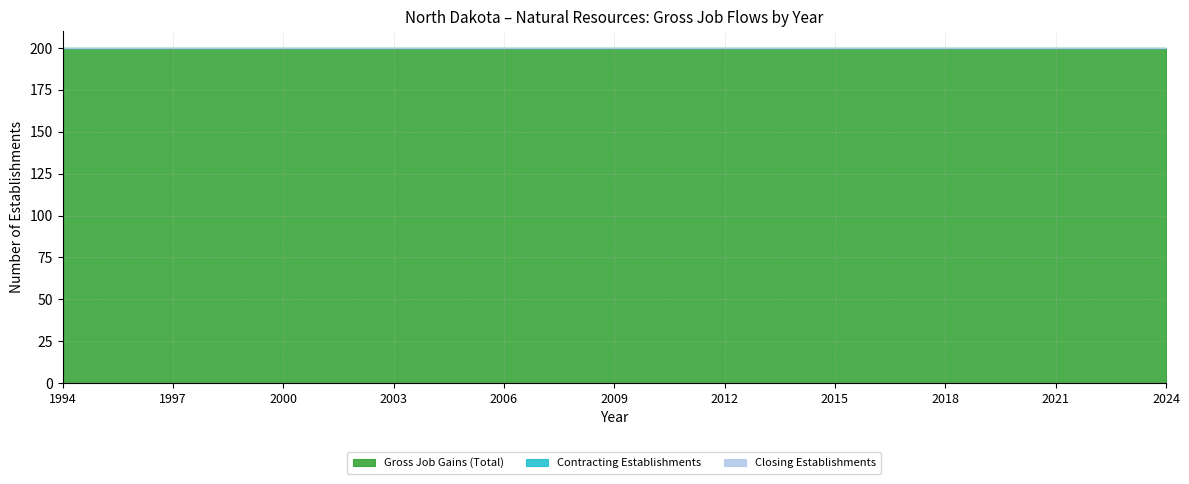

List the labels in order of Closing Establishments value, largest first.

1994, 1995, 1996, 1997, 1998, 1999, 2000, 2001, 2002, 2003, 2004, 2005, 2006, 2007, 2008, 2009, 2010, 2011, 2012, 2013, 2014, 2015, 2016, 2017, 2018, 2019, 2020, 2021, 2022, 2023, 2024